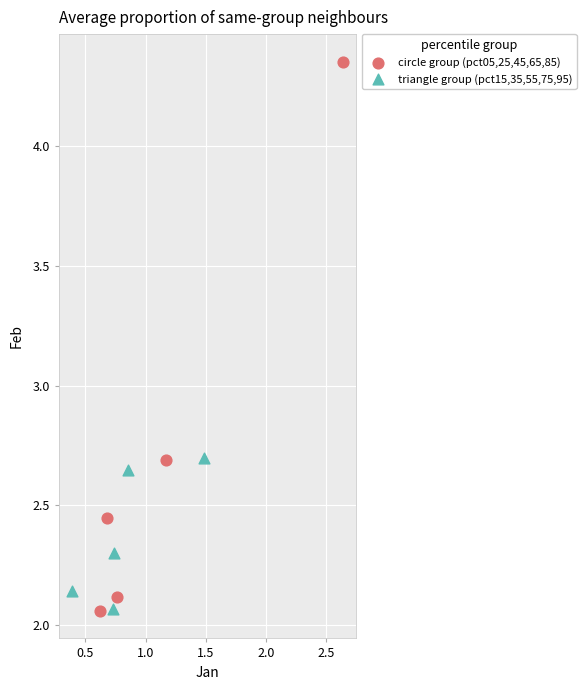

Which series contains the highest Y value?

circle group (pct05,25,45,65,85)